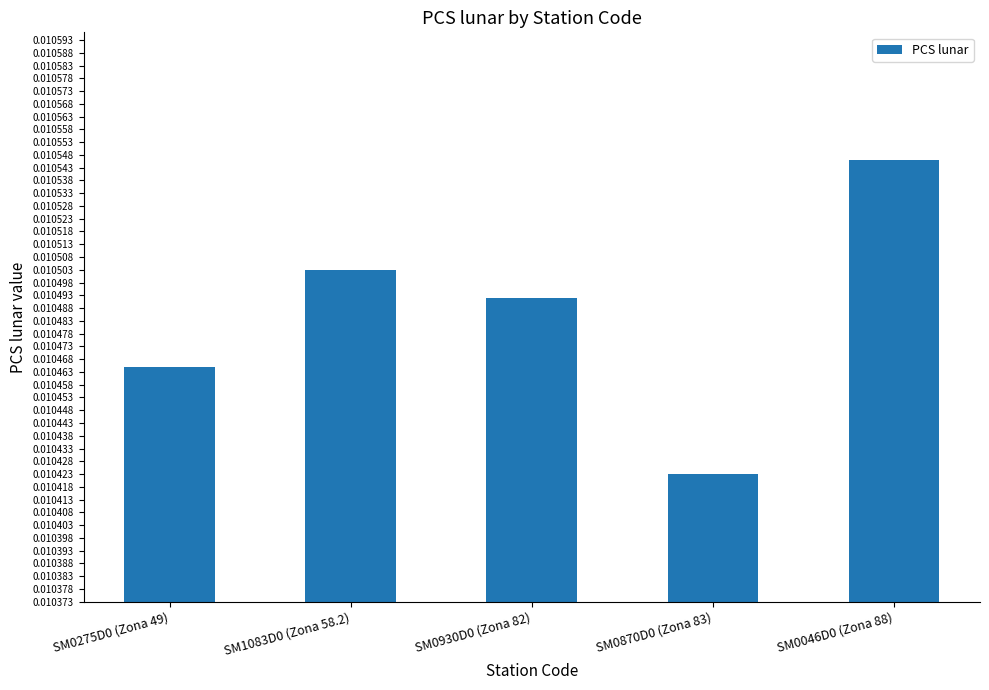

What position from the left is SM0275D0 (Zona 49)?

1